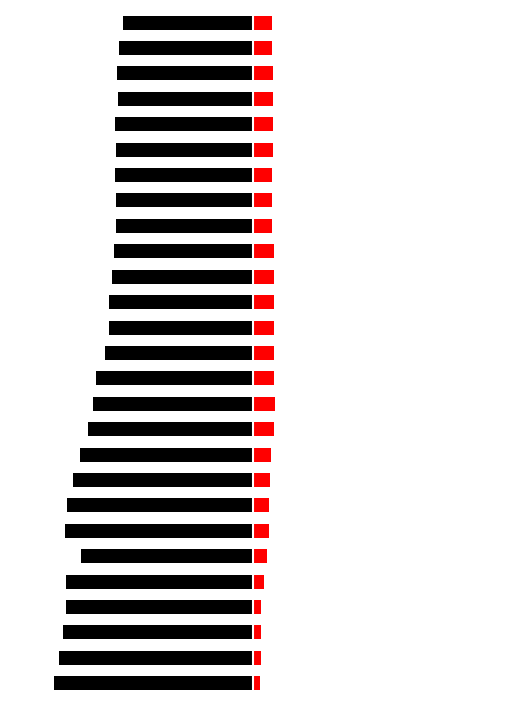

What is the difference between the maximum and second lowest values in the 飲用向 series?

1.5